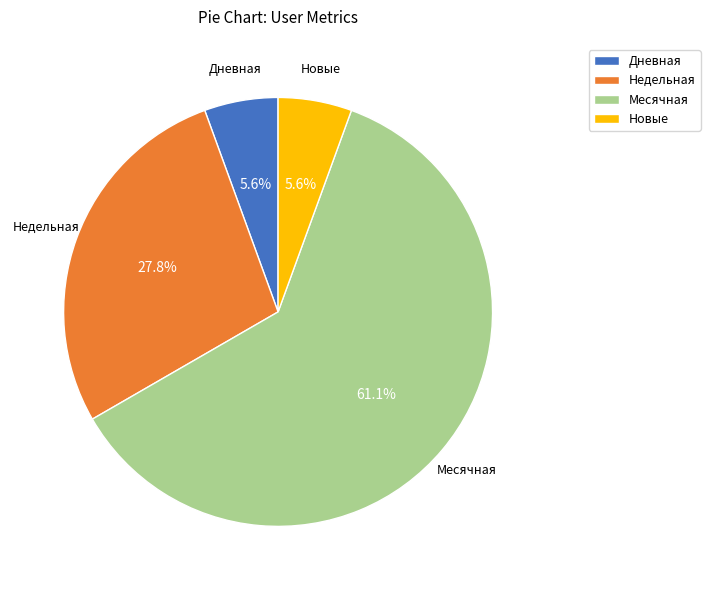

Does any single category account for the majority?

Yes